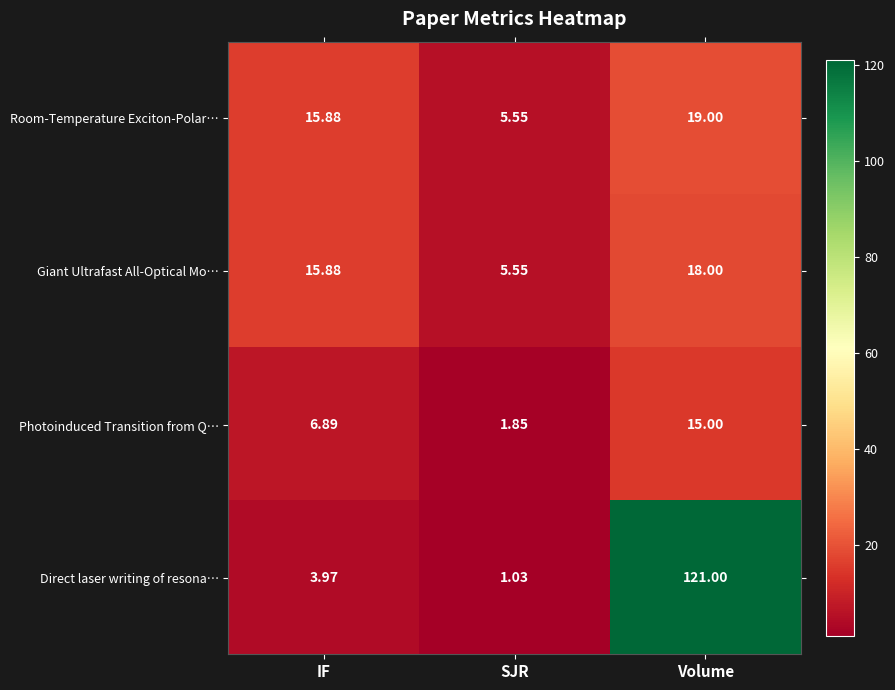

At which category does the chart reach its peak across all series?

Volume